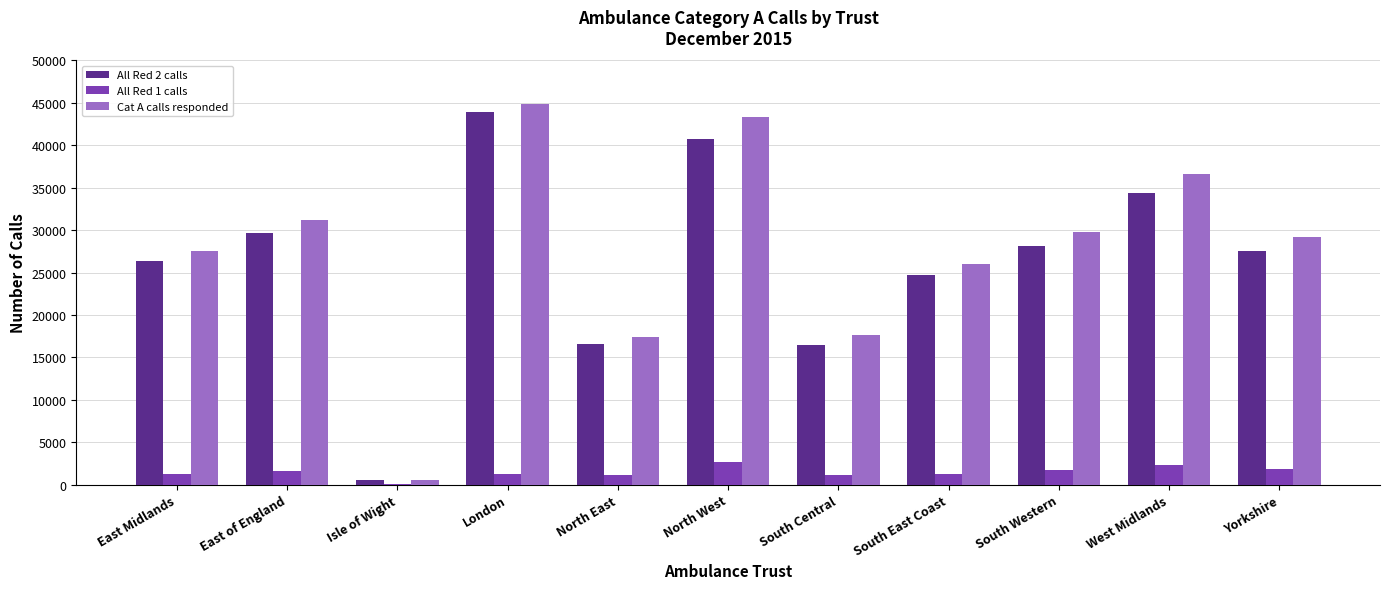

Which series changed the most between South Central and Yorkshire?

Cat A calls responded